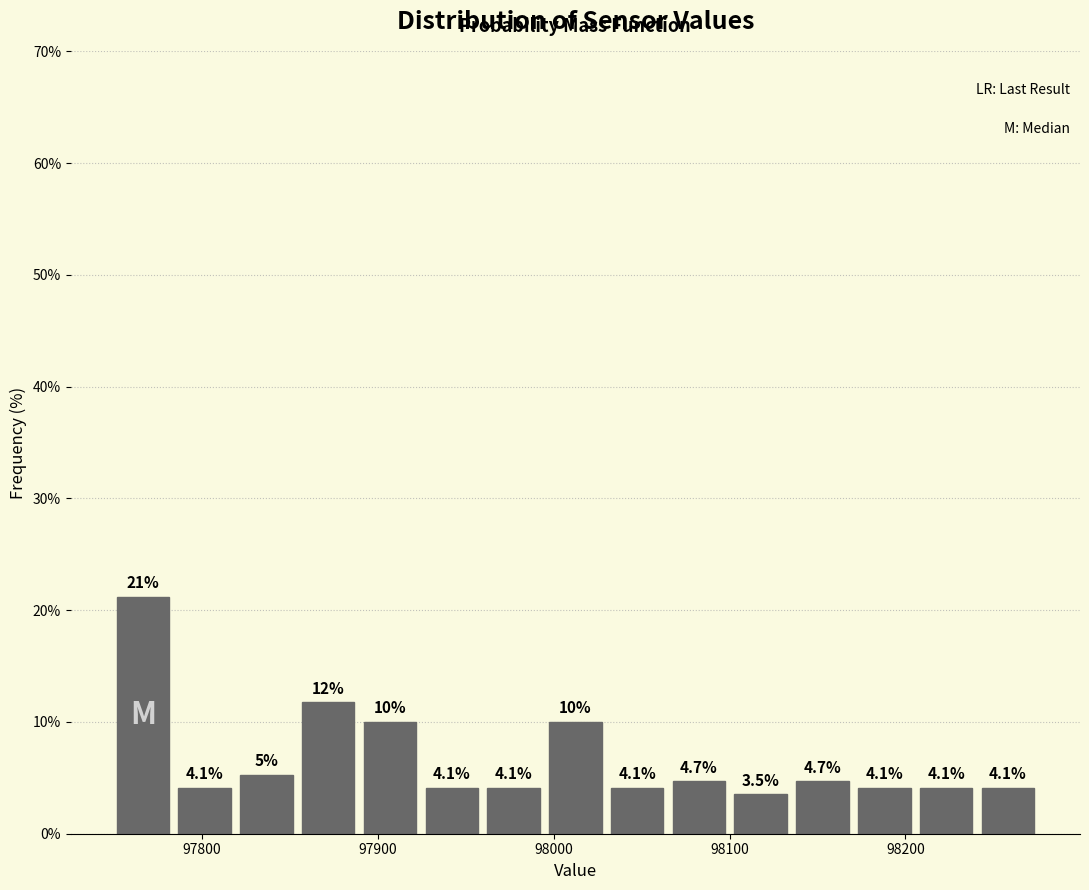

Around what value on the x-axis is the tallest bar? Give the approximate position of its centre, as read against the axis.

97770